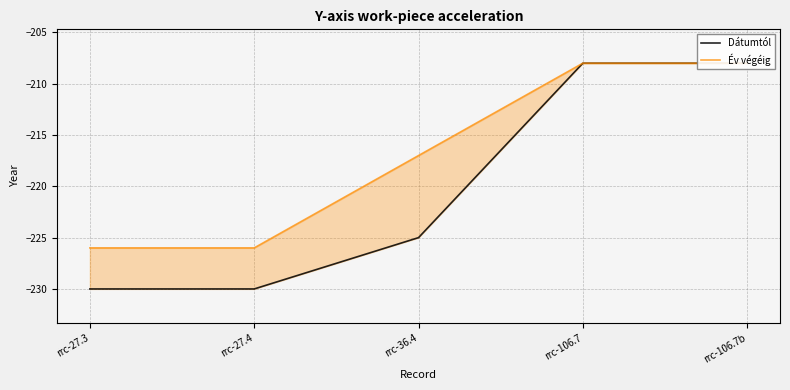

Where does the Év végéig series first go above -217?

rrc-106.7